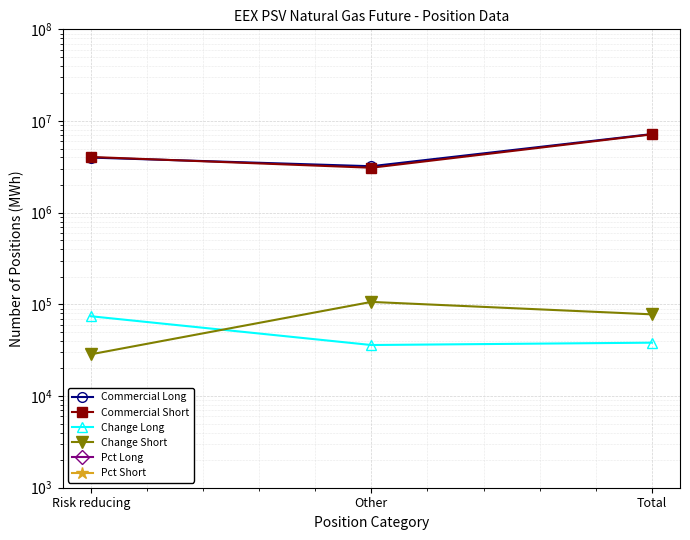

What is the difference between the Pct Short values at Risk reducing and Other?

12.0